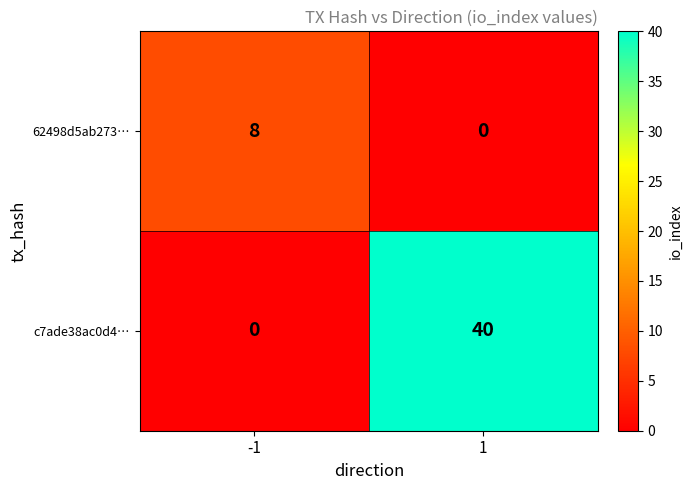

Which series has the largest range (max minus min)?

c7ade38ac0d4…